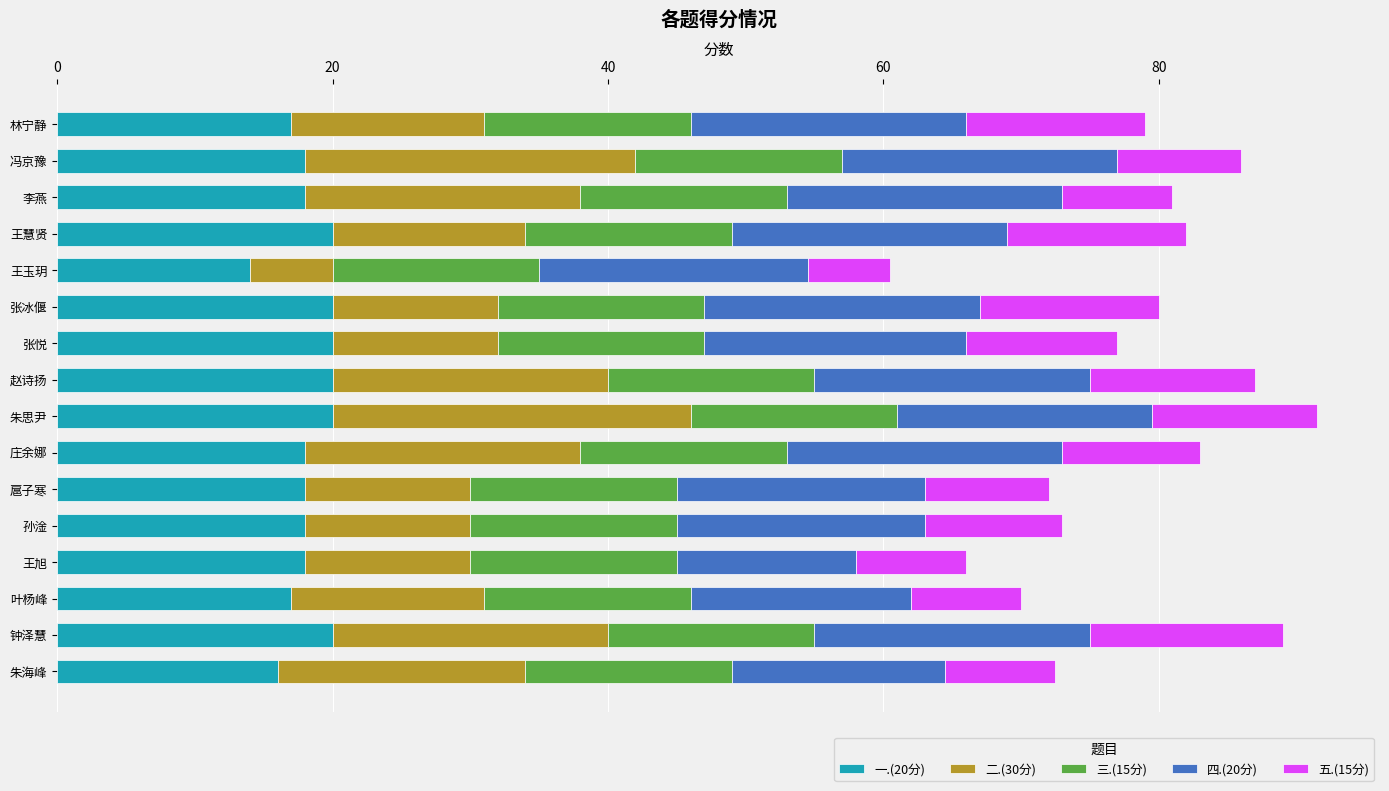

What is the total value across all series at 李燕?

81.0